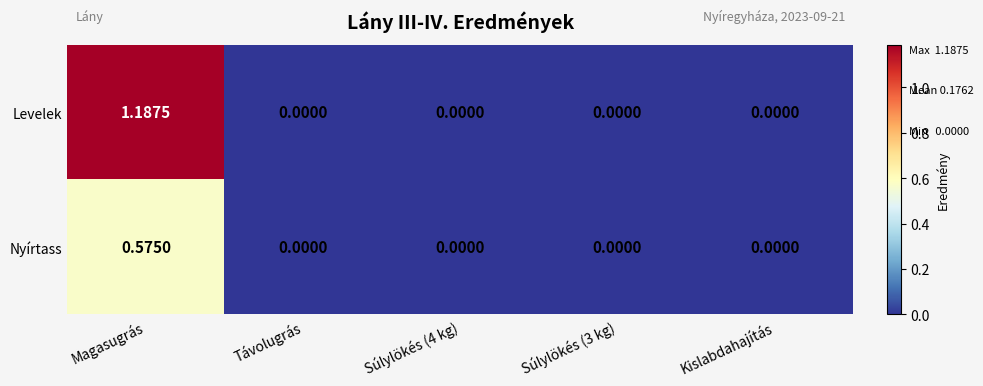

Rank the series by their average value, from lowest to highest.

Nyírtass, Levelek